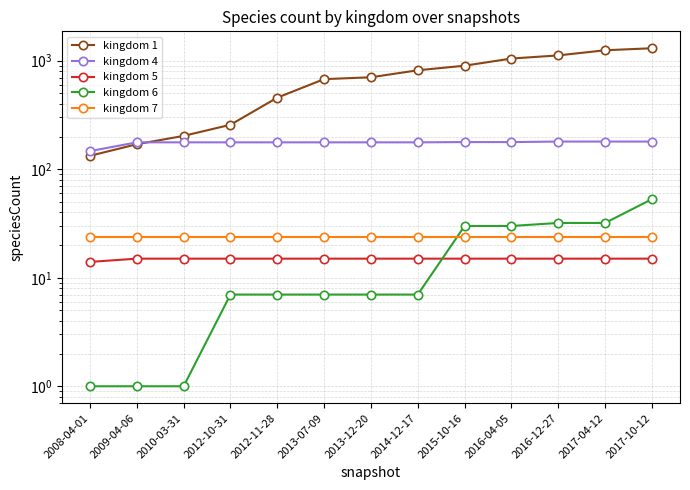

What is the value of the kingdom 6 point at the 11th from the left?

32